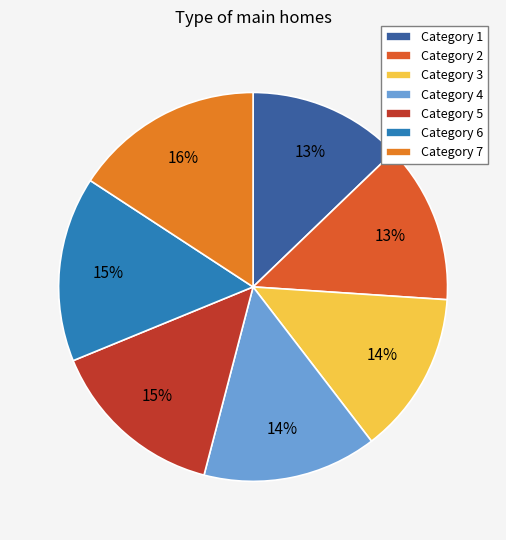

Rank the categories by value from lowest to highest.

1, 2, 3, 4, 5, 6, 7